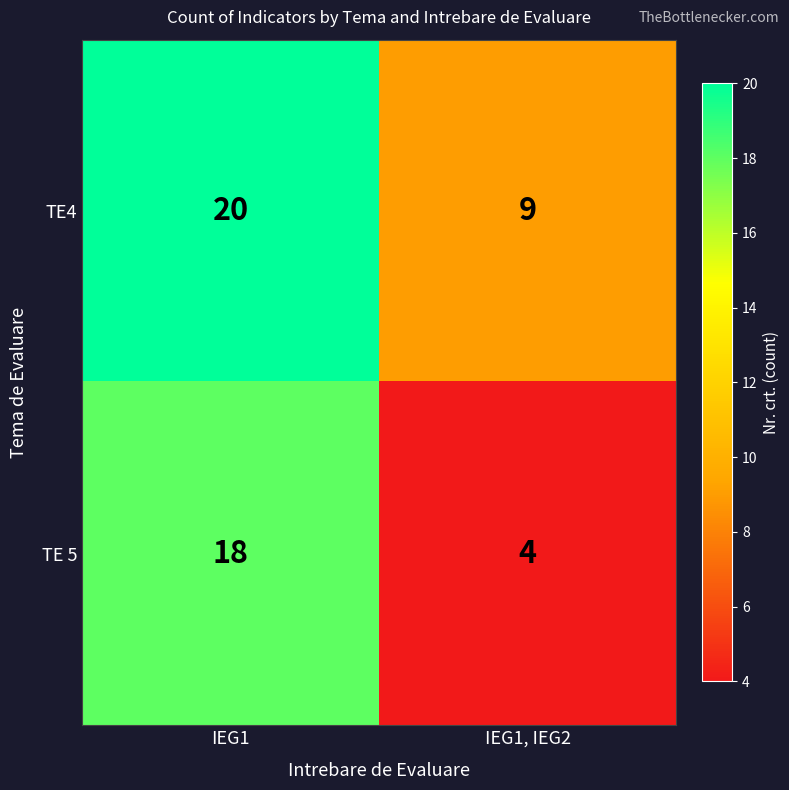

Count the number of data series in this chart.

2